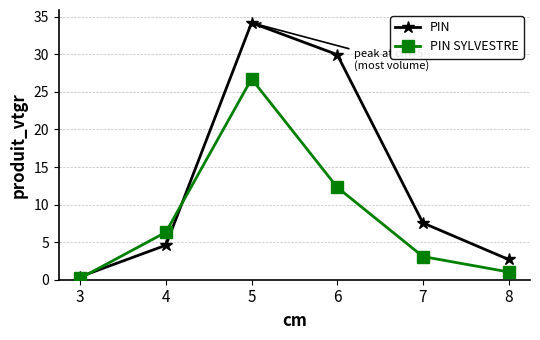

Which series has the widest spread of values?

PIN